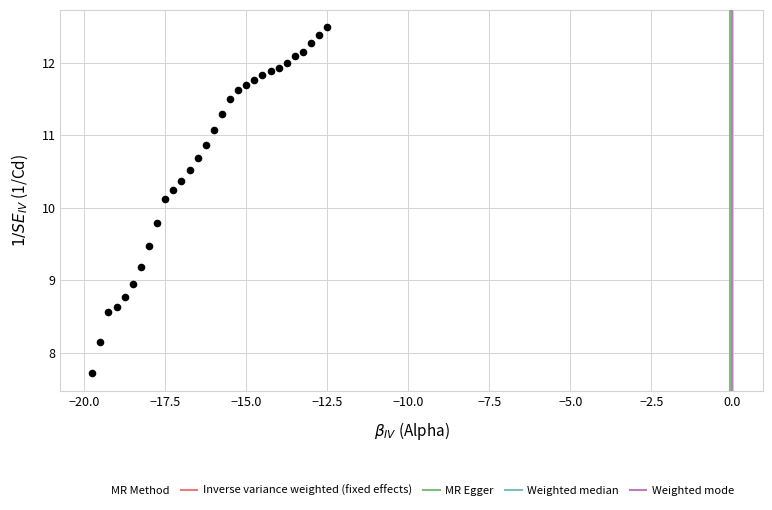

What is the range of X values (max minus min)?

7.2